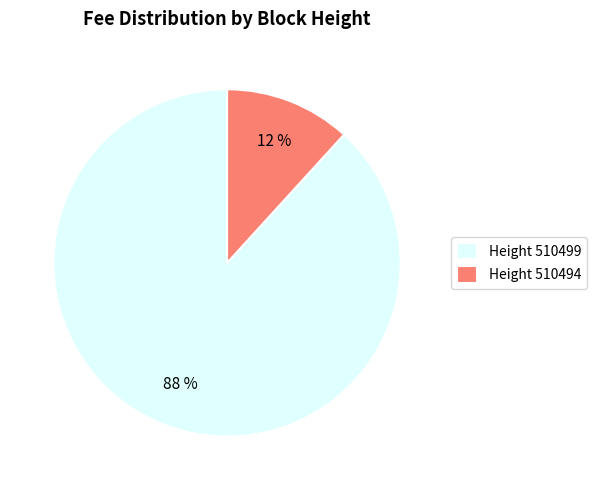

How many segments does this pie chart have?

2